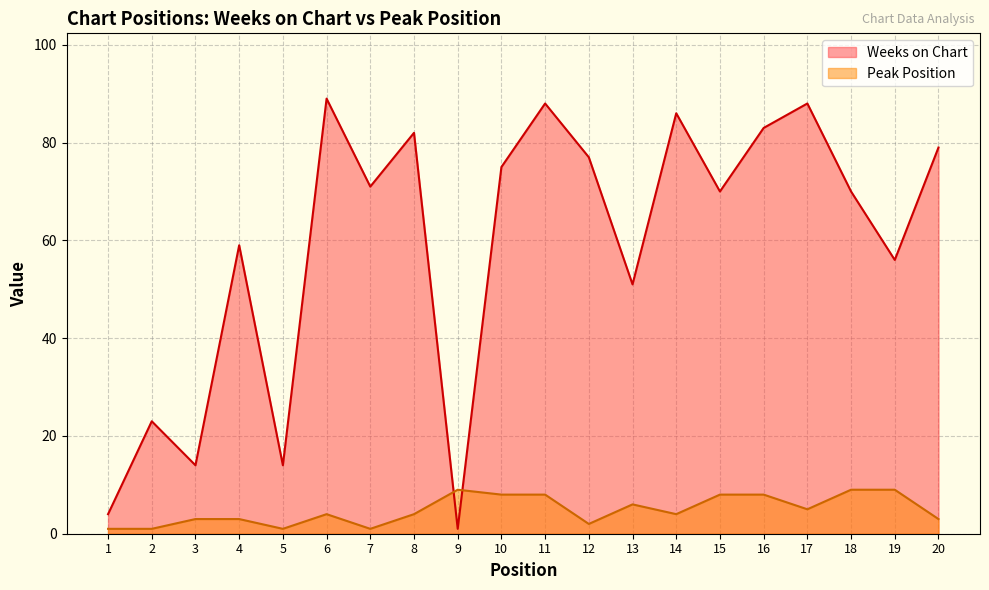

Rank the categories by Peak Position value from lowest to highest.

1, 2, 5, 7, 12, 3, 4, 20, 6, 8, 14, 17, 13, 10, 11, 15, 16, 9, 18, 19